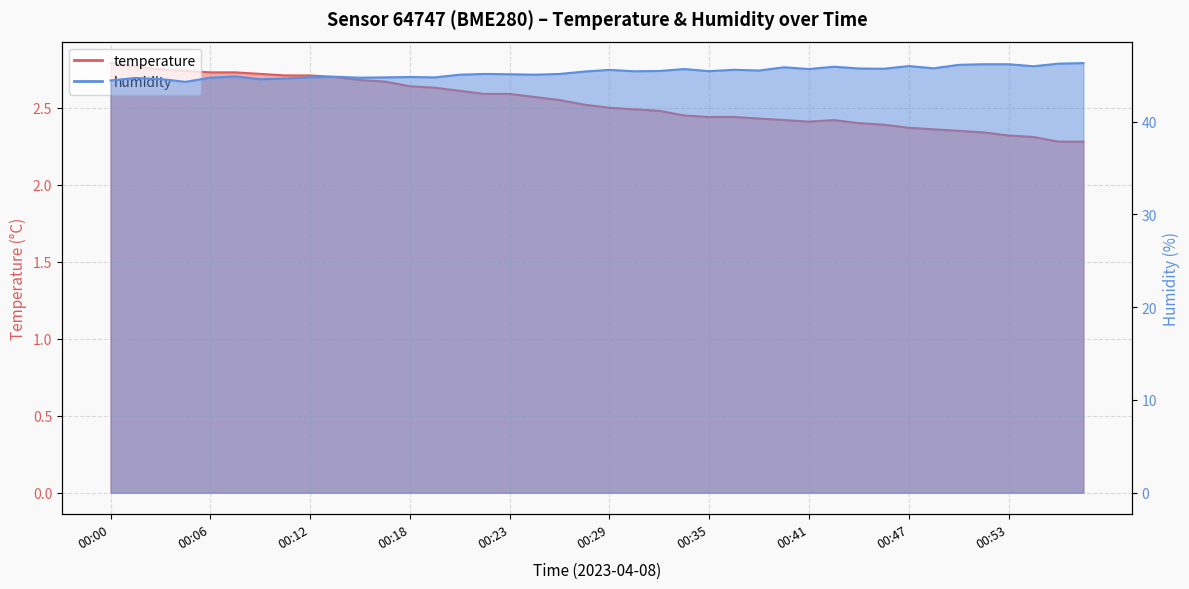

The temperature series shows 2.4 at 00:38. True or false?

True